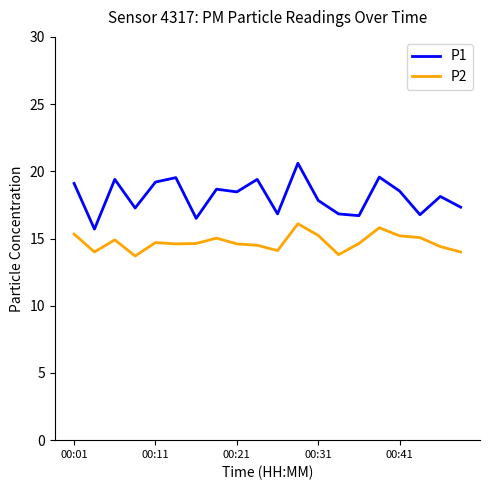

Which series has the widest spread of values?

P1